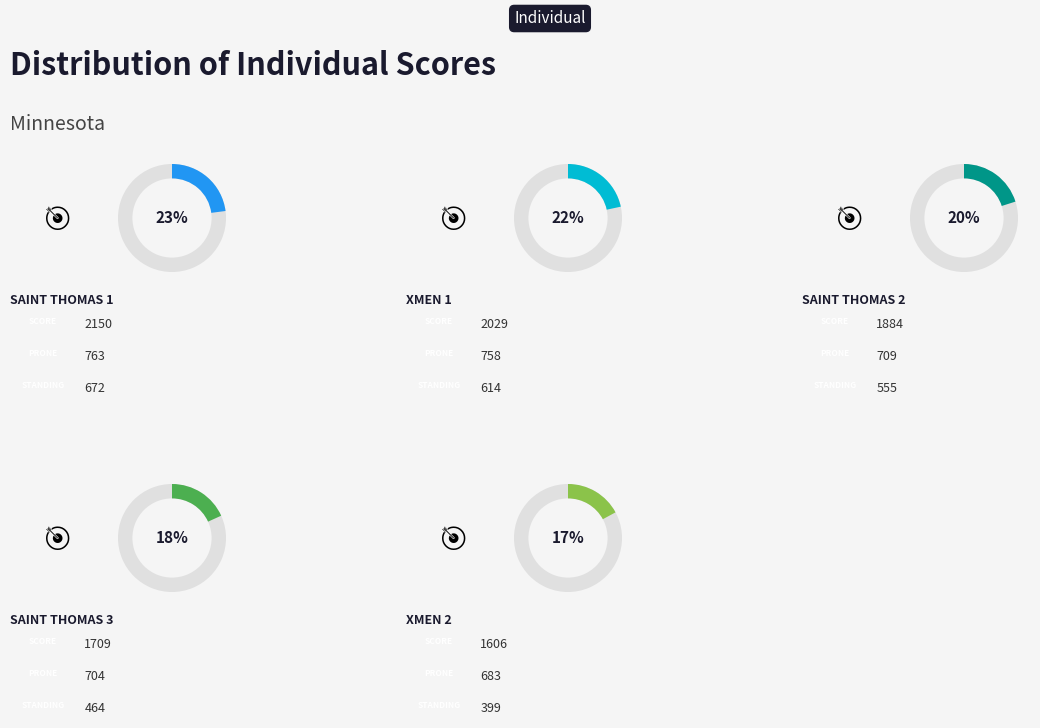

What is the smallest slice in the pie chart?

Xmen 2